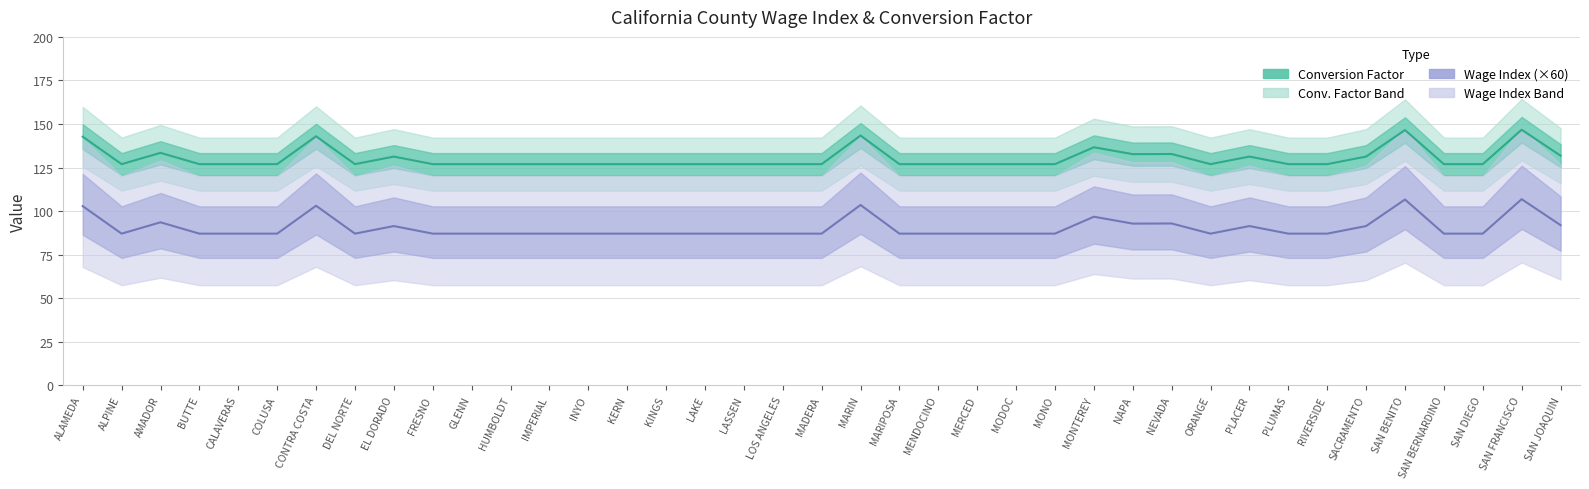

Reading left to right, transcribe all the data shown in this chart.

Conversion Factor: 142.7	127.0	133.4	127.0	127.0	127.0	143.0	127.0	131.3	127.0	127.0	127.0	127.0	127.0	127.0	127.0	127.0	127.0	127.0	127.0	143.4	127.0	127.0	127.0	127.0	127.0	136.6	132.7	132.8	127.0	131.3	127.0	127.0	131.3	146.5	127.0	127.0	146.7	131.8
Wage Index (×60): 102.8	87.1	93.6	87.1	87.1	87.1	103.1	87.1	91.4	87.1	87.1	87.1	87.1	87.1	87.1	87.1	87.1	87.1	87.1	87.1	103.5	87.1	87.1	87.1	87.1	87.1	96.8	92.8	92.9	87.1	91.4	87.1	87.1	91.4	106.7	87.1	87.1	106.8	91.9